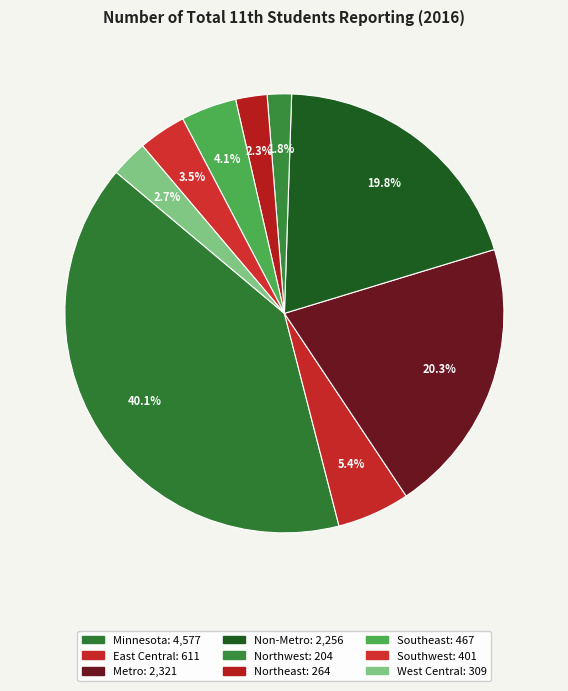

What percentage is the East Central slice, to the nearest percent?

5%